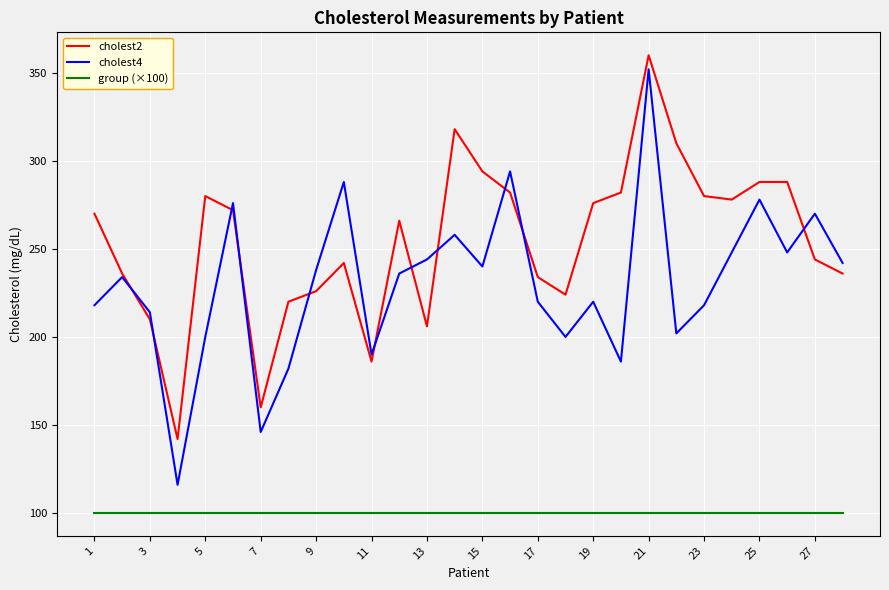

Which series has the widest spread of values?

cholest4